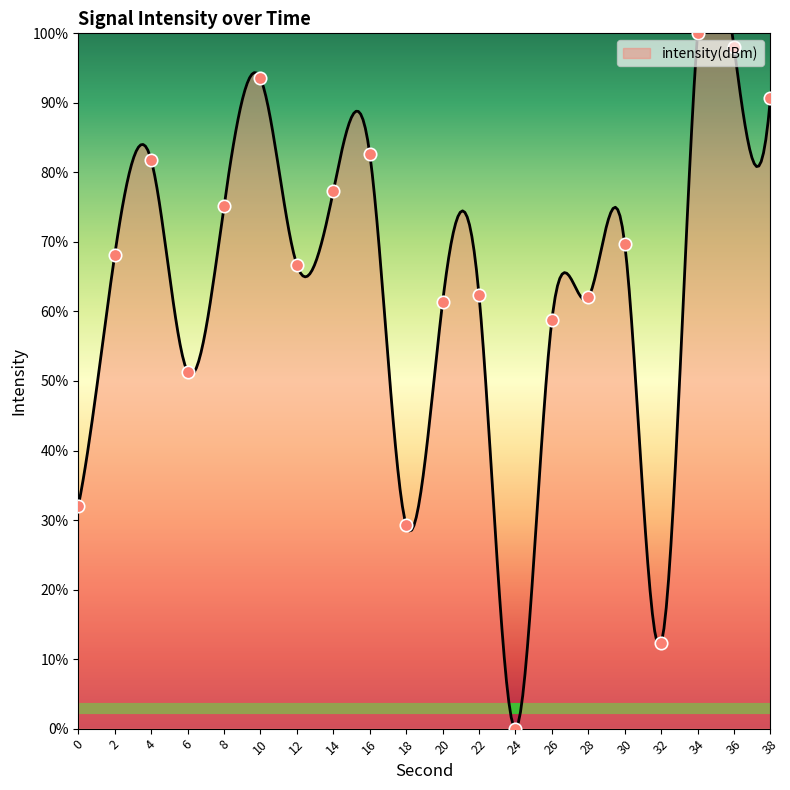

What is the change in value from 20 to 22?

+1.0